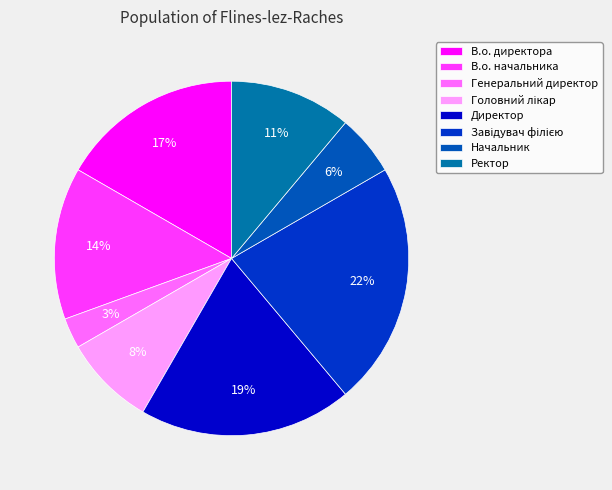

How many slices are in this pie chart?

8